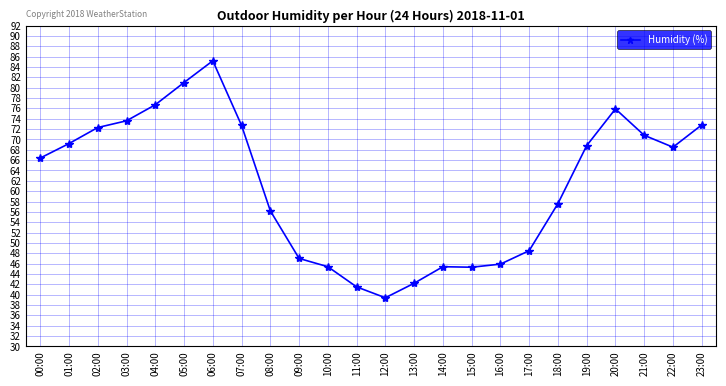

Which category has the highest value across all series?

06:00